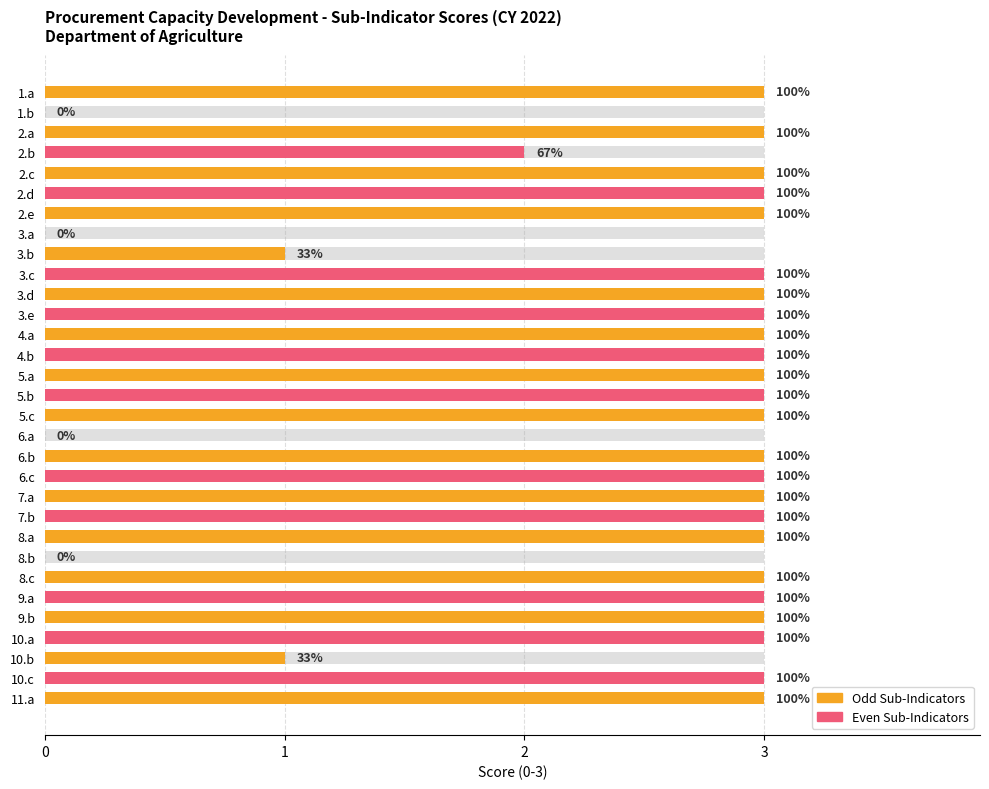

Reading right to left, list all the values displayed in this chart.

3	3	1	3	3	3	3	0	3	3	3	3	3	0	3	3	3	3	3	3	3	3	1	0	3	3	3	2	3	0	3